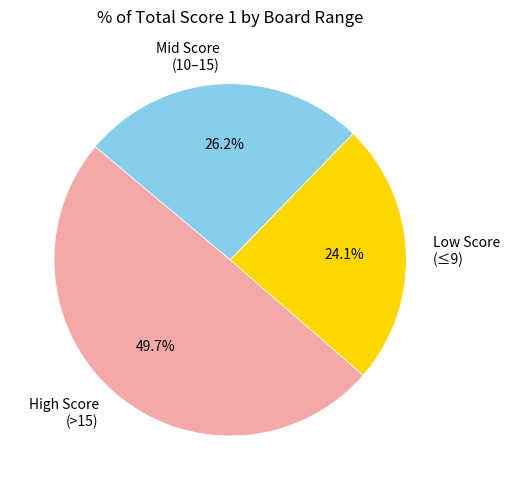

What is the ratio of the value at Mid Score (10–15) to the value at High Score (>15)?

0.5